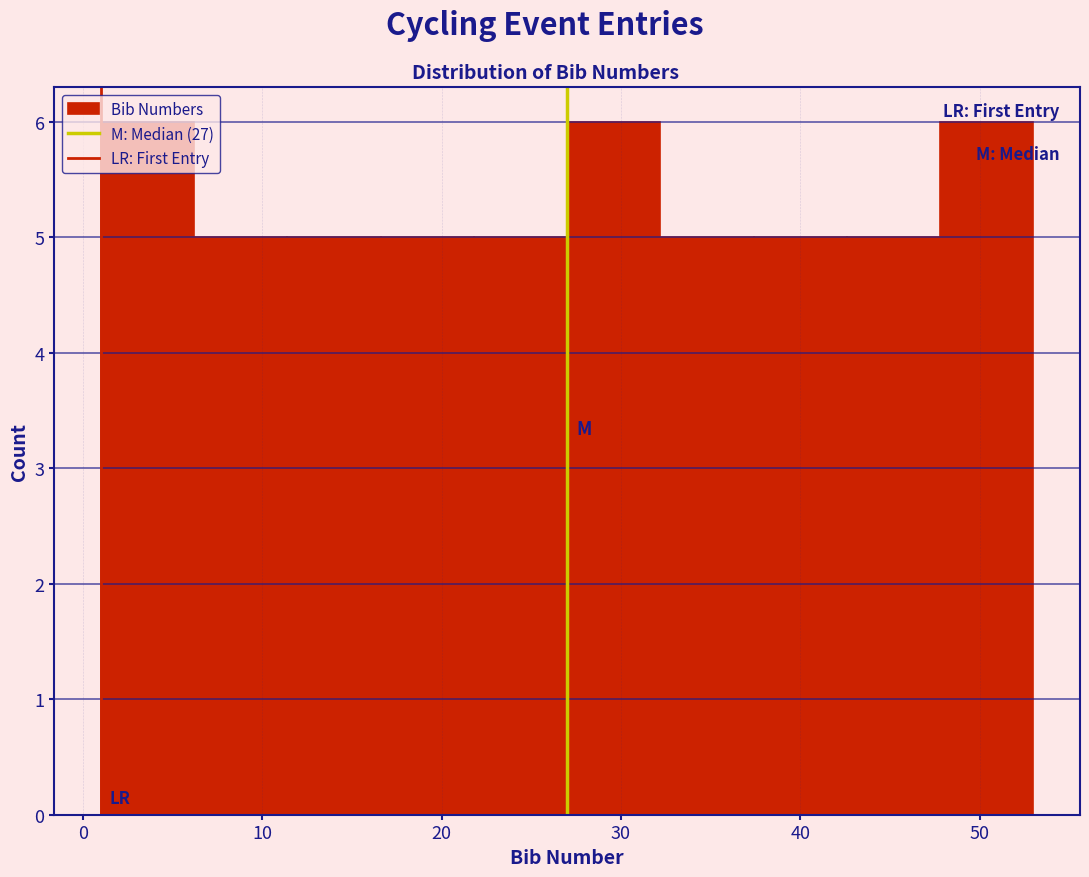

Reading left to right, transcribe this chart: for each bar, give the range it covers on the x-axis and its height. Neither the bar edges nor the heights are printed on the chart, so give them approximately, as read against the axes.

1.0 to 6.2: 6
6.2 to 11.4: 5
11.4 to 16.6: 5
16.6 to 21.8: 5
21.8 to 27.0: 5
27.0 to 32.2: 6
32.2 to 37.4: 5
37.4 to 42.6: 5
42.6 to 47.8: 5
47.8 to 53.0: 6